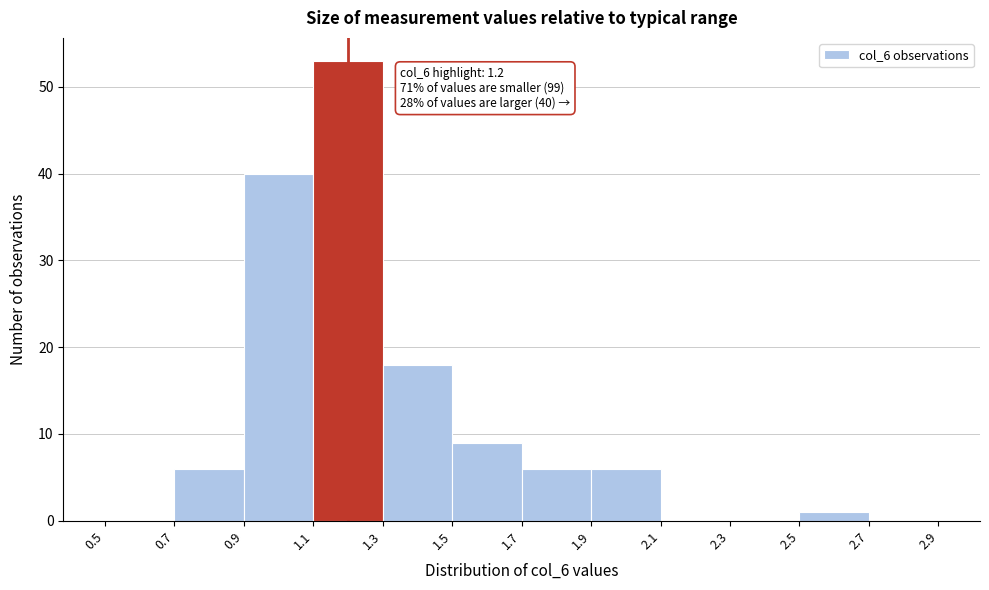

Which range on the x-axis has the tallest bar?

1.1 to 1.3